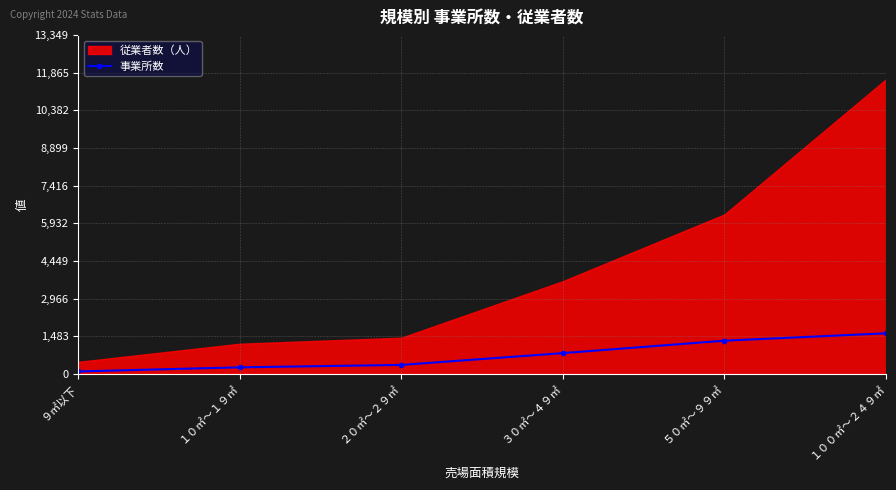

What is the highest value of the 事業所数 series?

1598